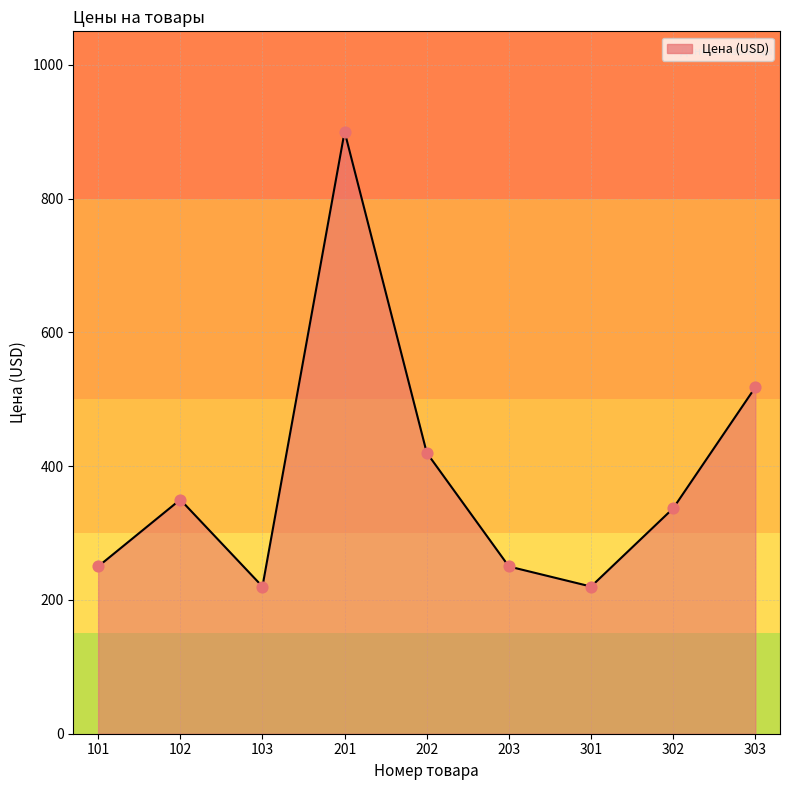

Between 103 and 303, which is larger?

303